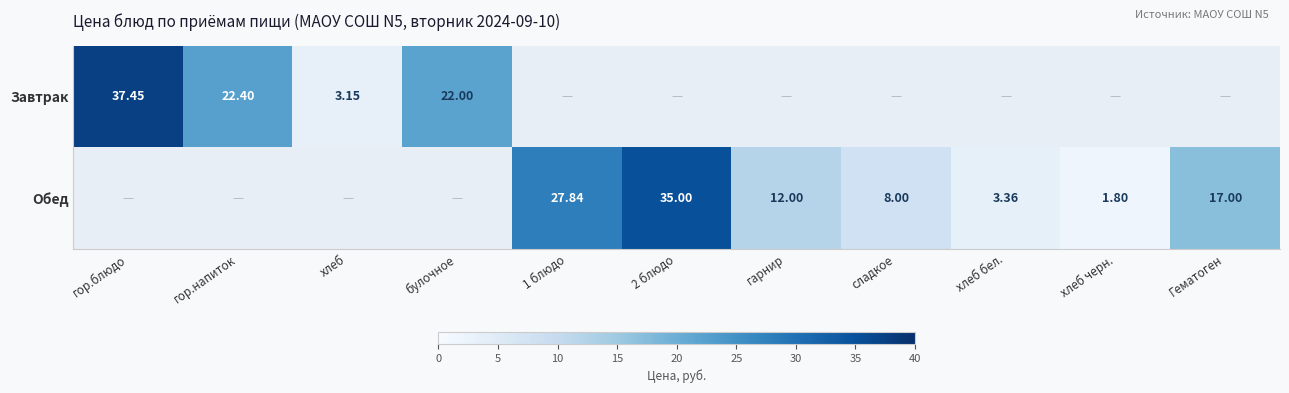

Is the value of Обед at хлеб черн. greater than the value of Завтрак at хлеб черн.?

No